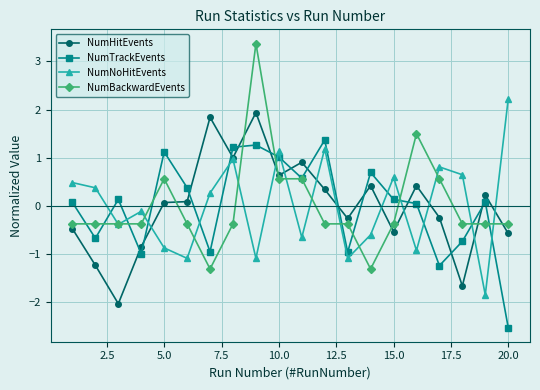

What is the minimum value shown in the chart?

-2.5